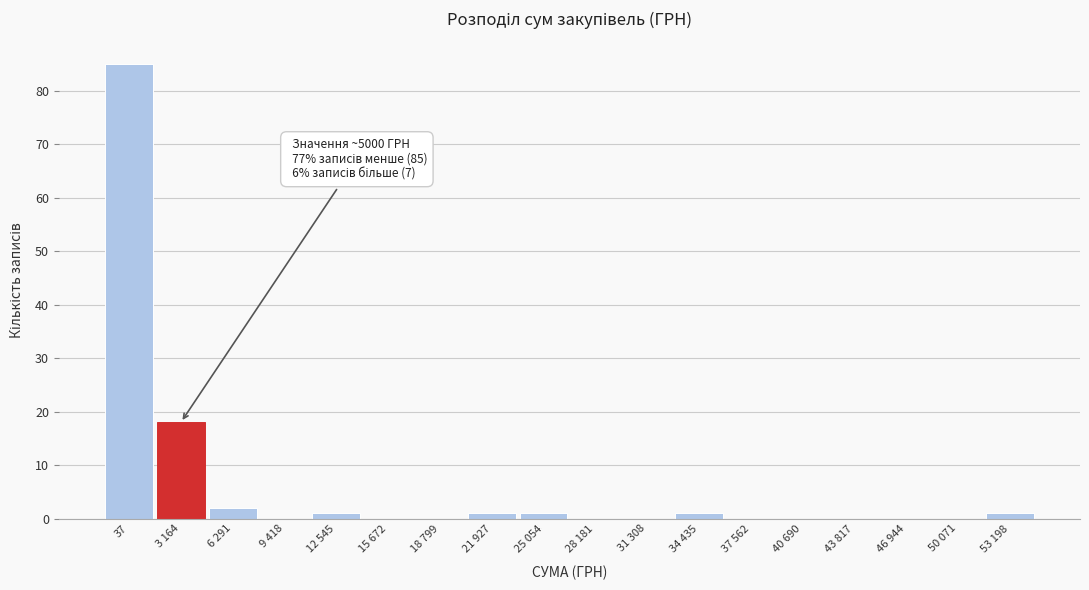

Reading left to right, transcribe all the data shown in this chart.

37=85	3 164=18	6 291=2	9 418=0	12 545=1	15 672=0	18 799=0	21 927=1	25 054=1	28 181=0	31 308=0	34 435=1	37 562=0	40 690=0	43 817=0	46 944=0	50 071=0	53 198=1